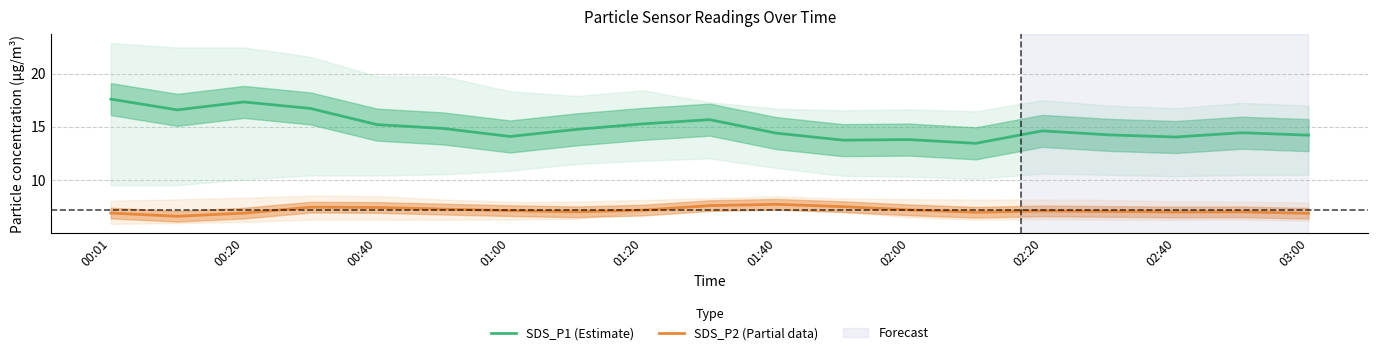

What position from the right is 11?

8